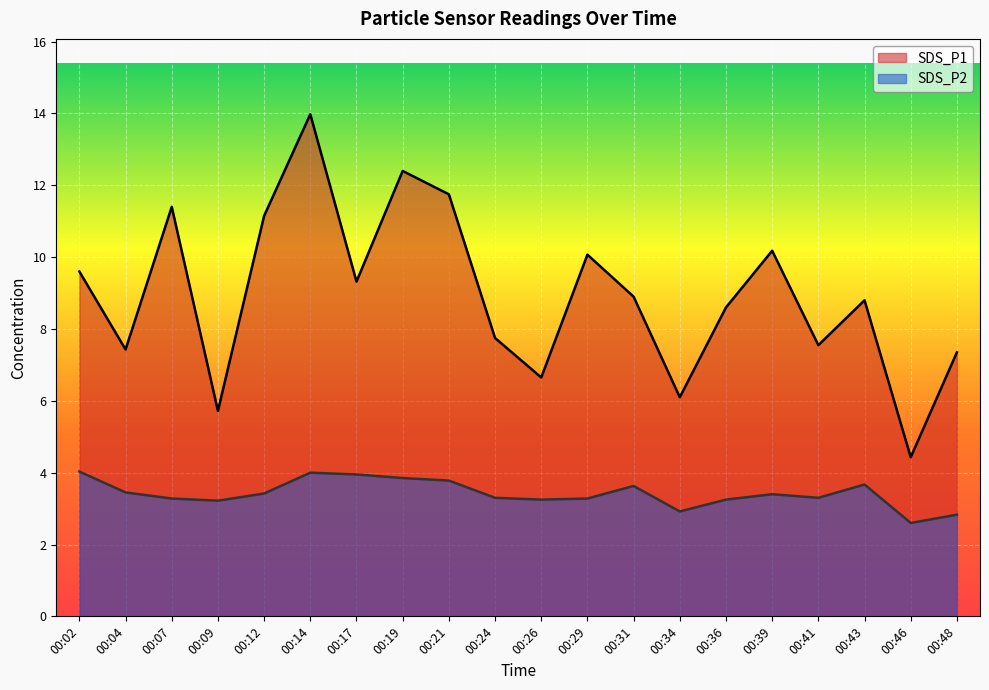

True or false: SDS_P1 has more than 2 interior local peaks.

True